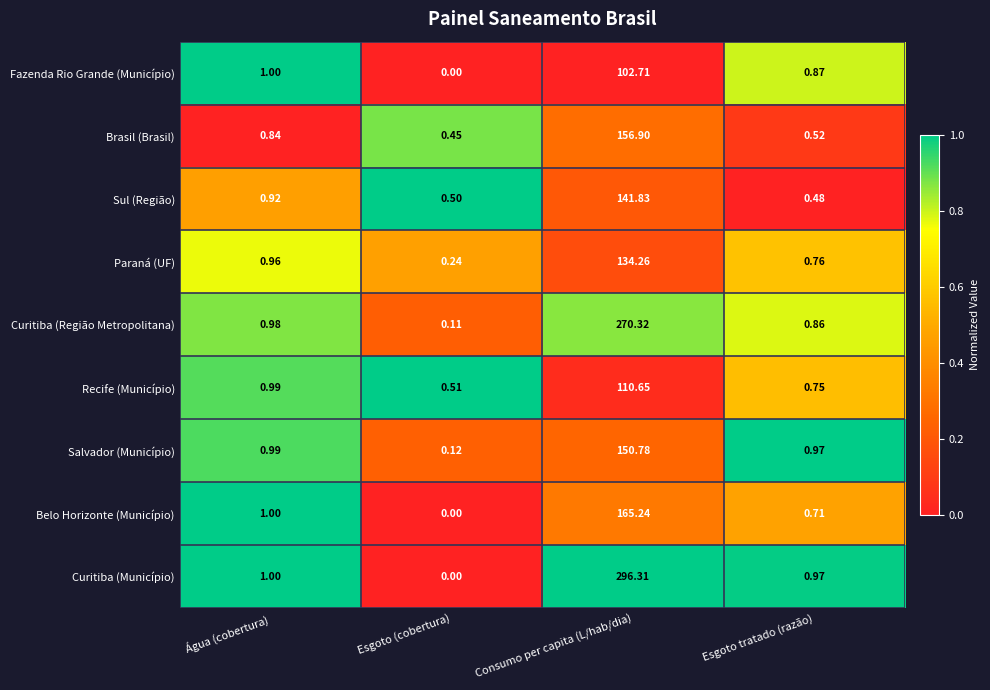

List the series in order of their peak value, lowest first.

Fazenda Rio Grande (Município), Recife (Município), Paraná (UF), Sul (Região), Salvador (Município), Brasil (Brasil), Belo Horizonte (Município), Curitiba (Região Metropolitana), Curitiba (Município)